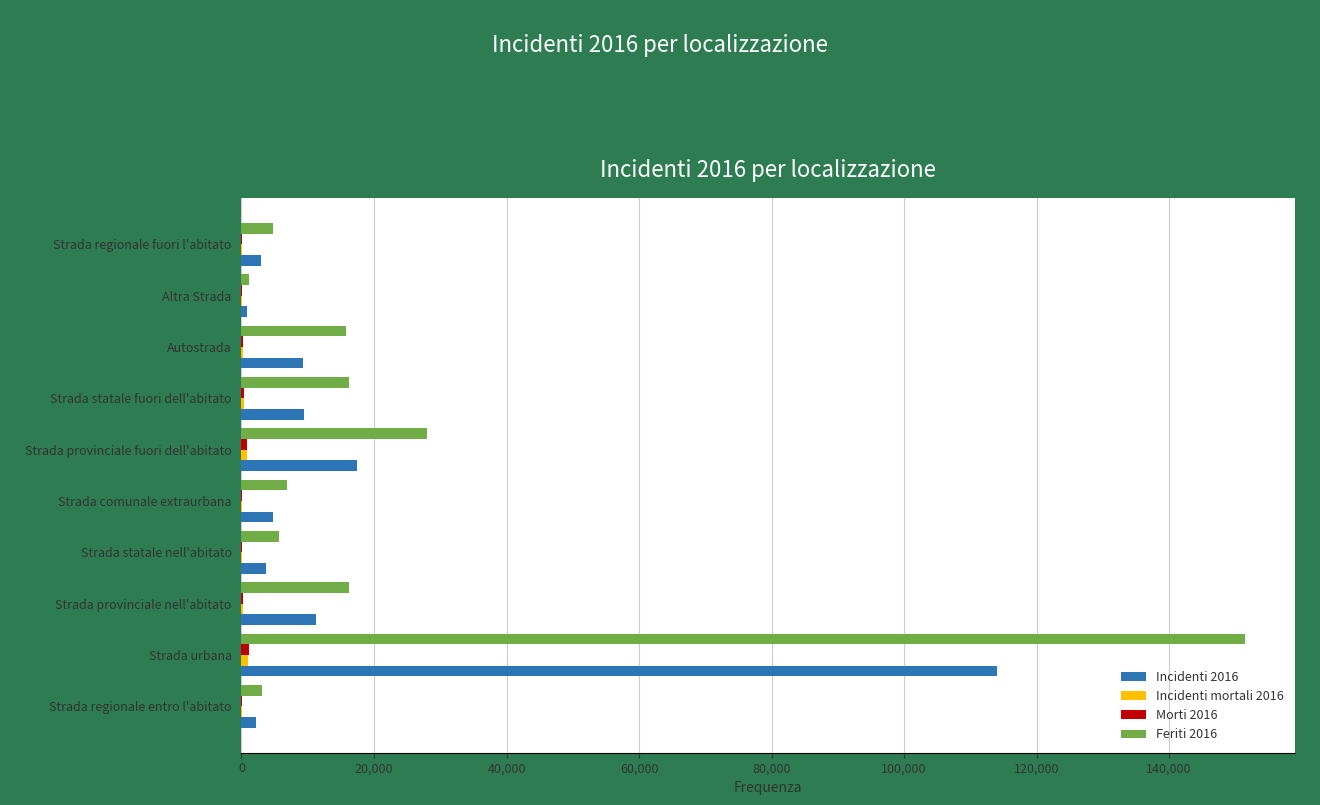

Count the number of categories in the chart.

10